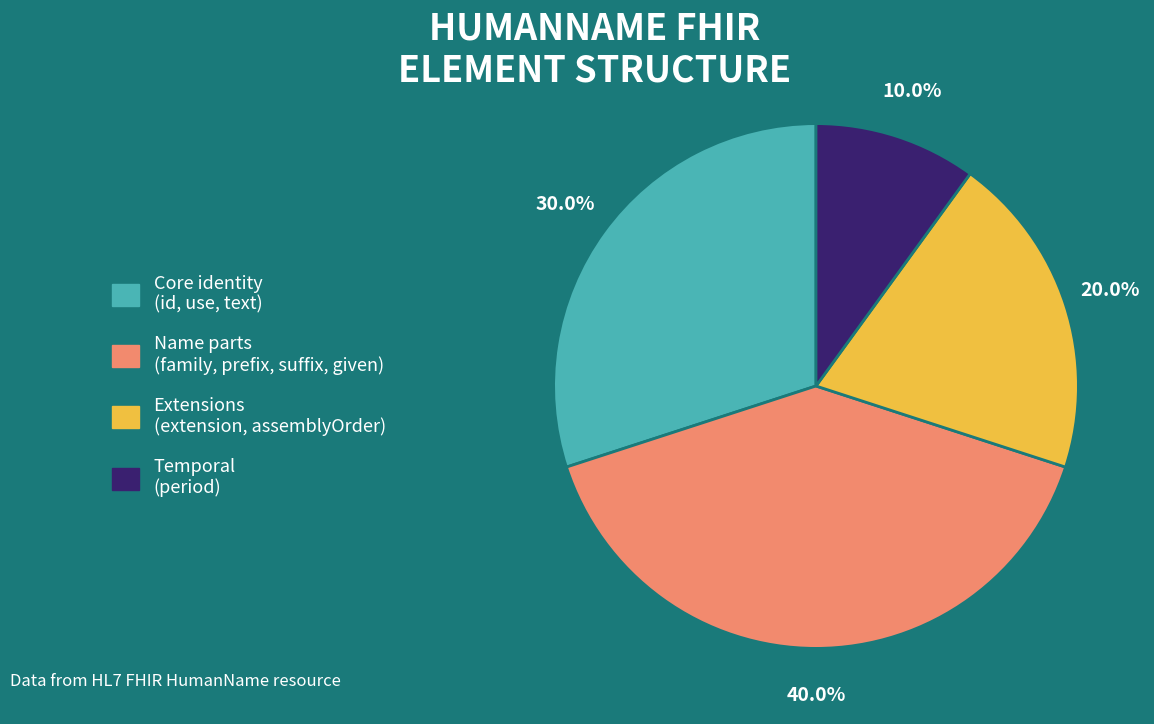

Is there any slice that represents more than half of the pie?

No